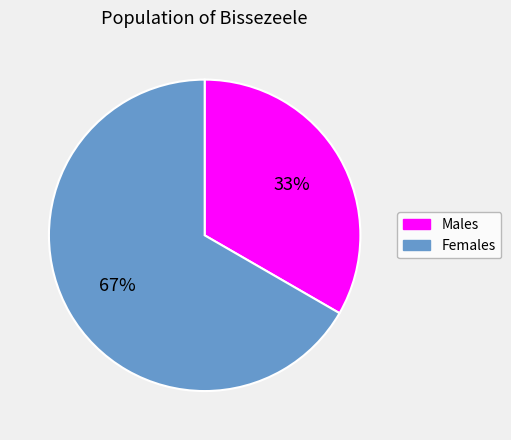

To the nearest percent, what is the average slice percentage?

50%